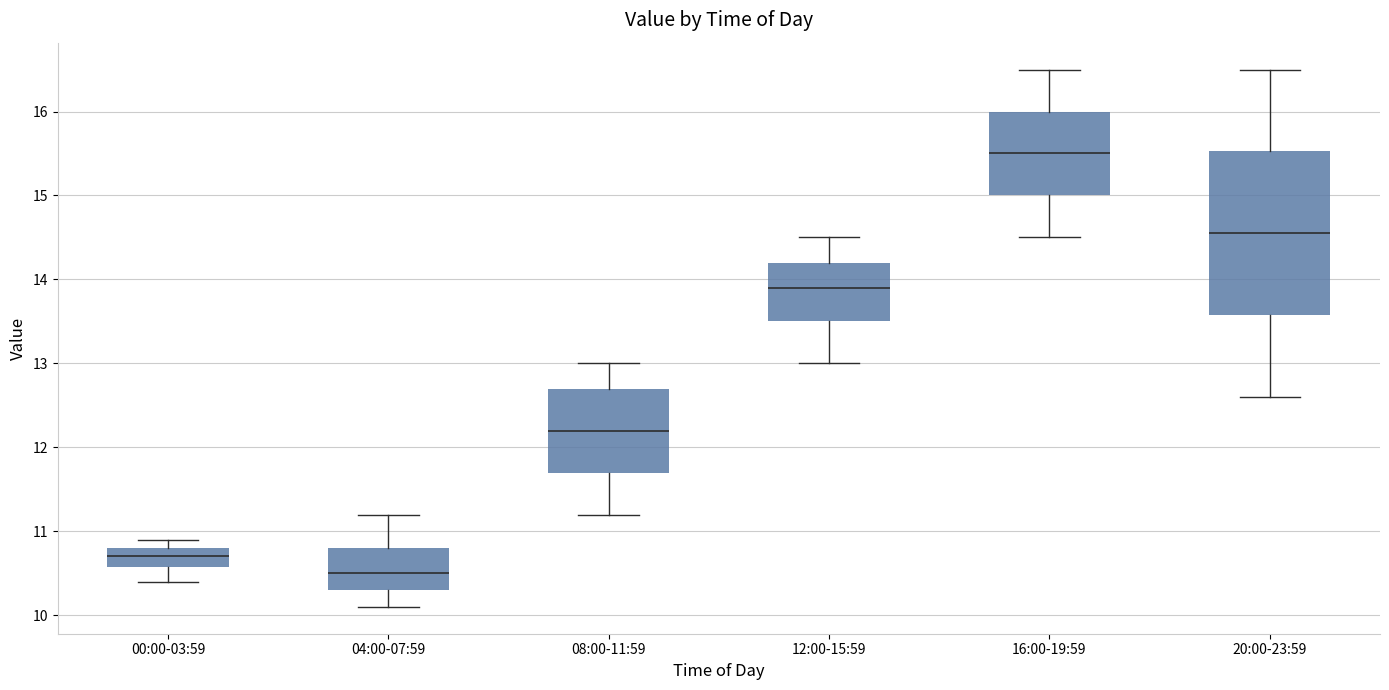

Where is the upper edge of the box for 04:00-07:59 on the y-axis? The values are not printed on the chart, so give them approximately, as read against the axis.

10.8